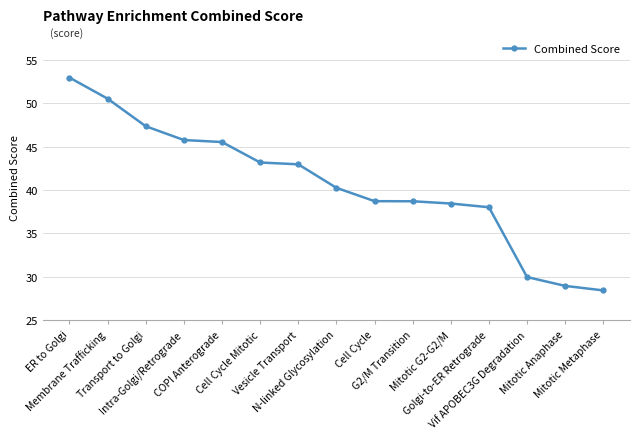

What is the minimum value shown in the chart?

28.4